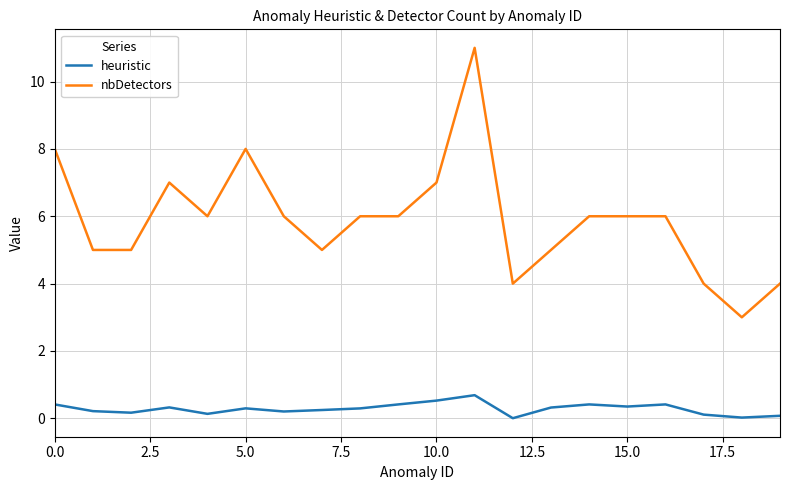

Which series has the largest range (max minus min)?

nbDetectors